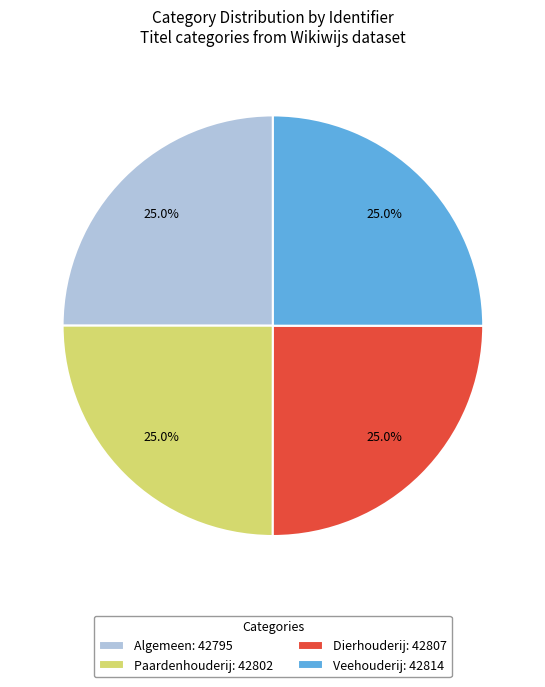

To the nearest percent, what portion does Algemeen represent?

25%